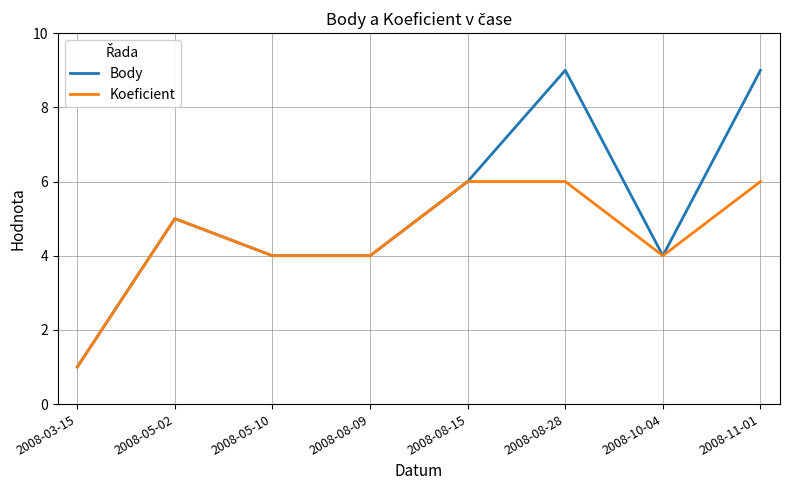

What is the total value across all series at 2008-08-28?

15